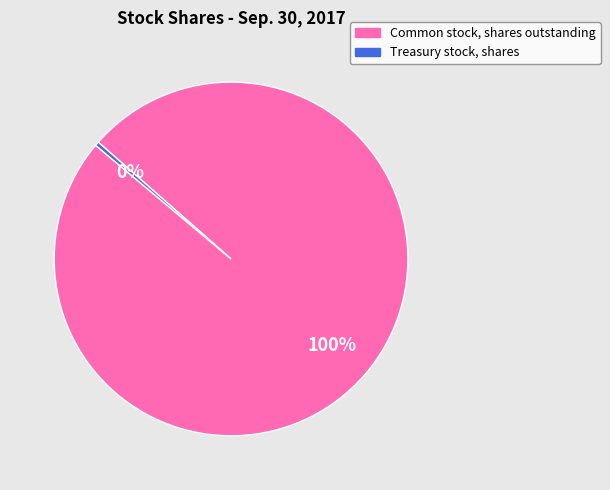

Approximately how many times larger is the value at Common stock, shares outstanding compared to Treasury stock, shares?

271.5